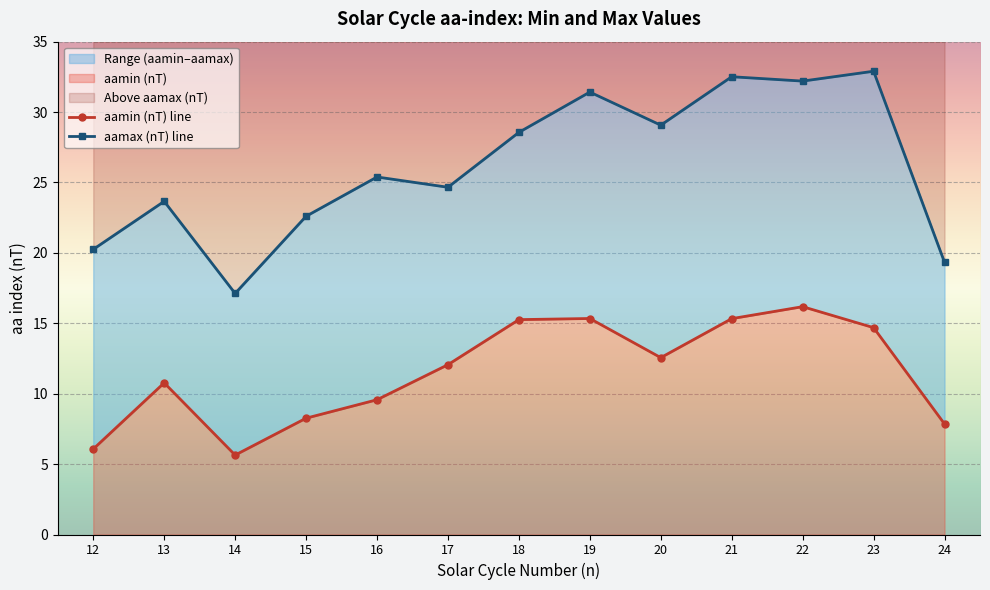

Which label corresponds to the smallest value in the chart?

14